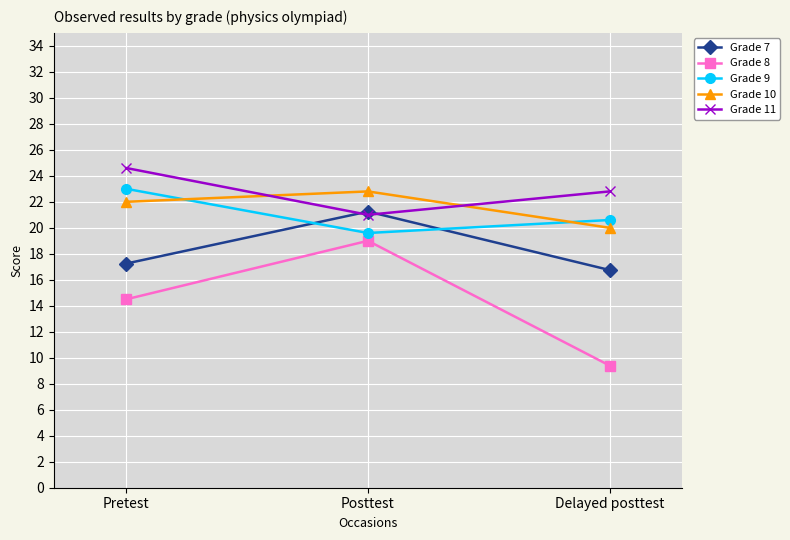

What is the minimum value shown in the chart?

9.4